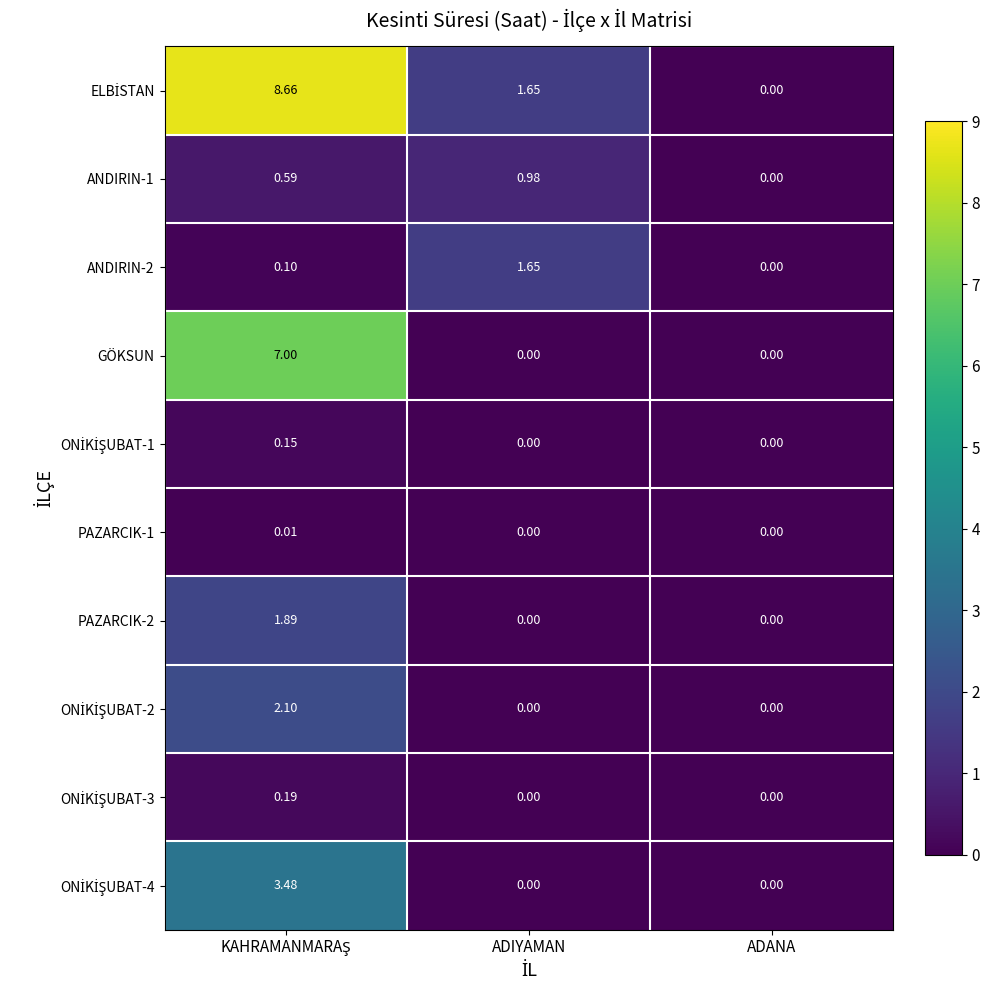

Where is ANDIRIN-1 nearest to the value 0?

ADANA